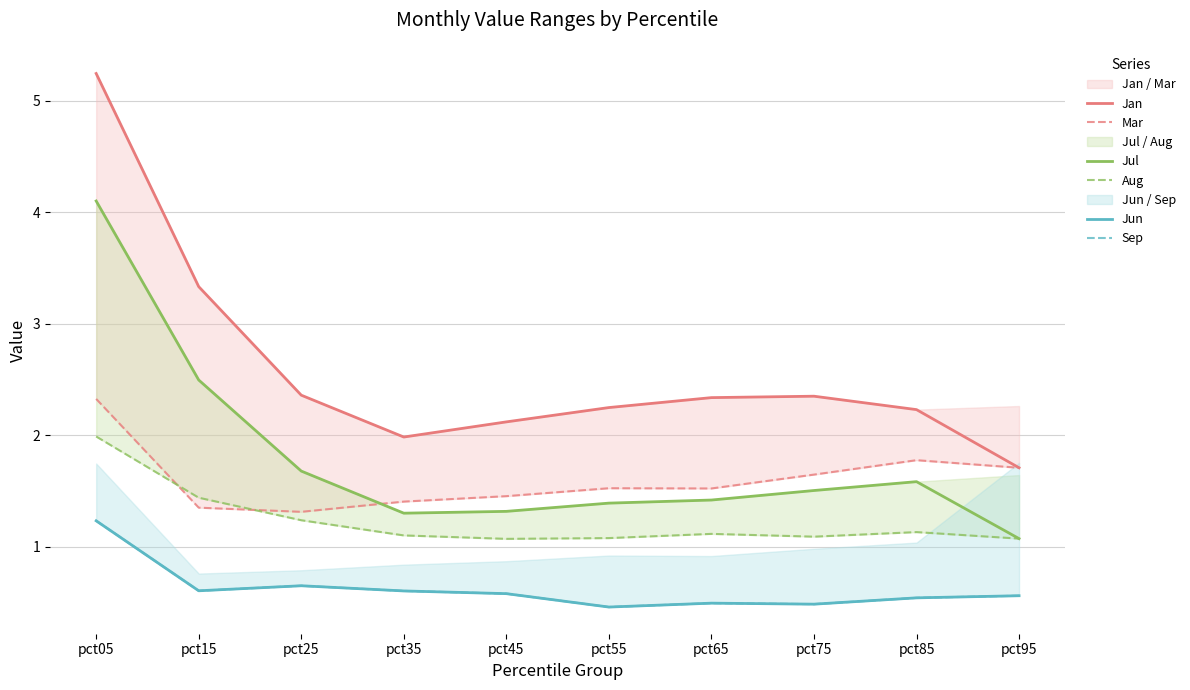

At which label is Aug closest to 1?

pct45